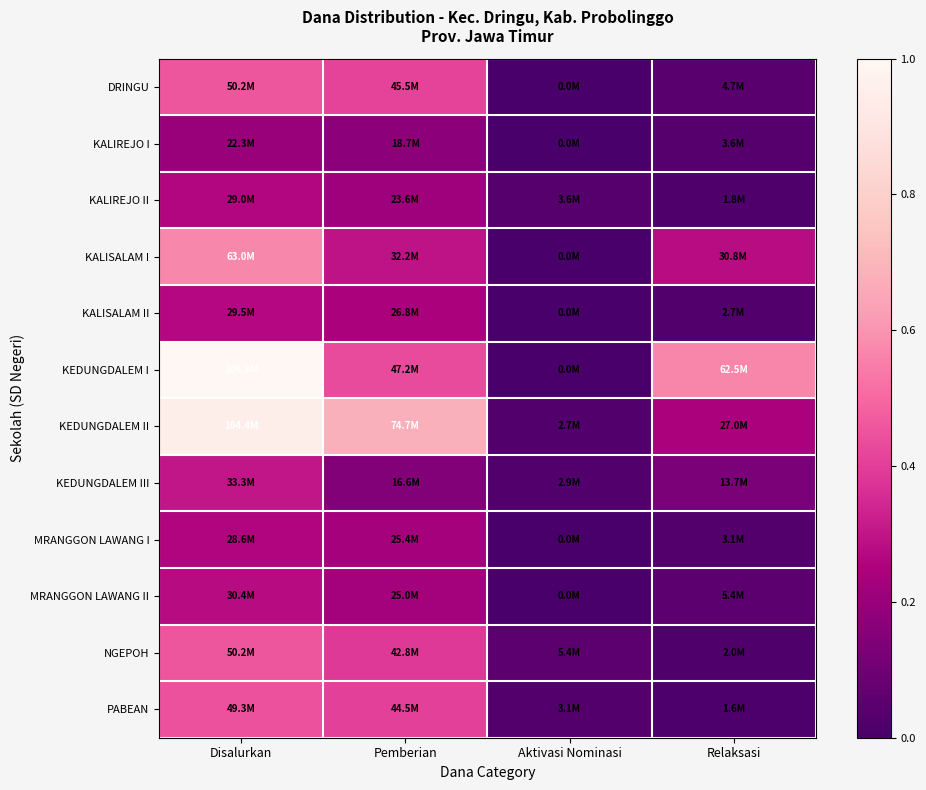

Which label corresponds to the largest value in the chart?

Disalurkan